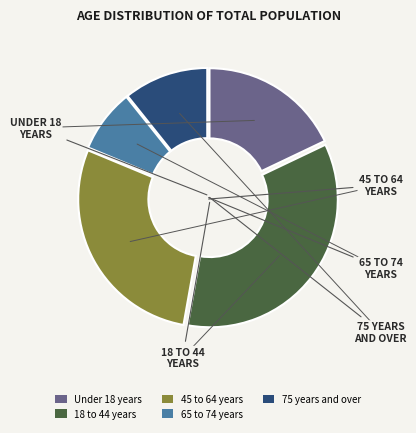

Is the sum of 18 to 44 years and 45 to 64 years greater than half?

Yes